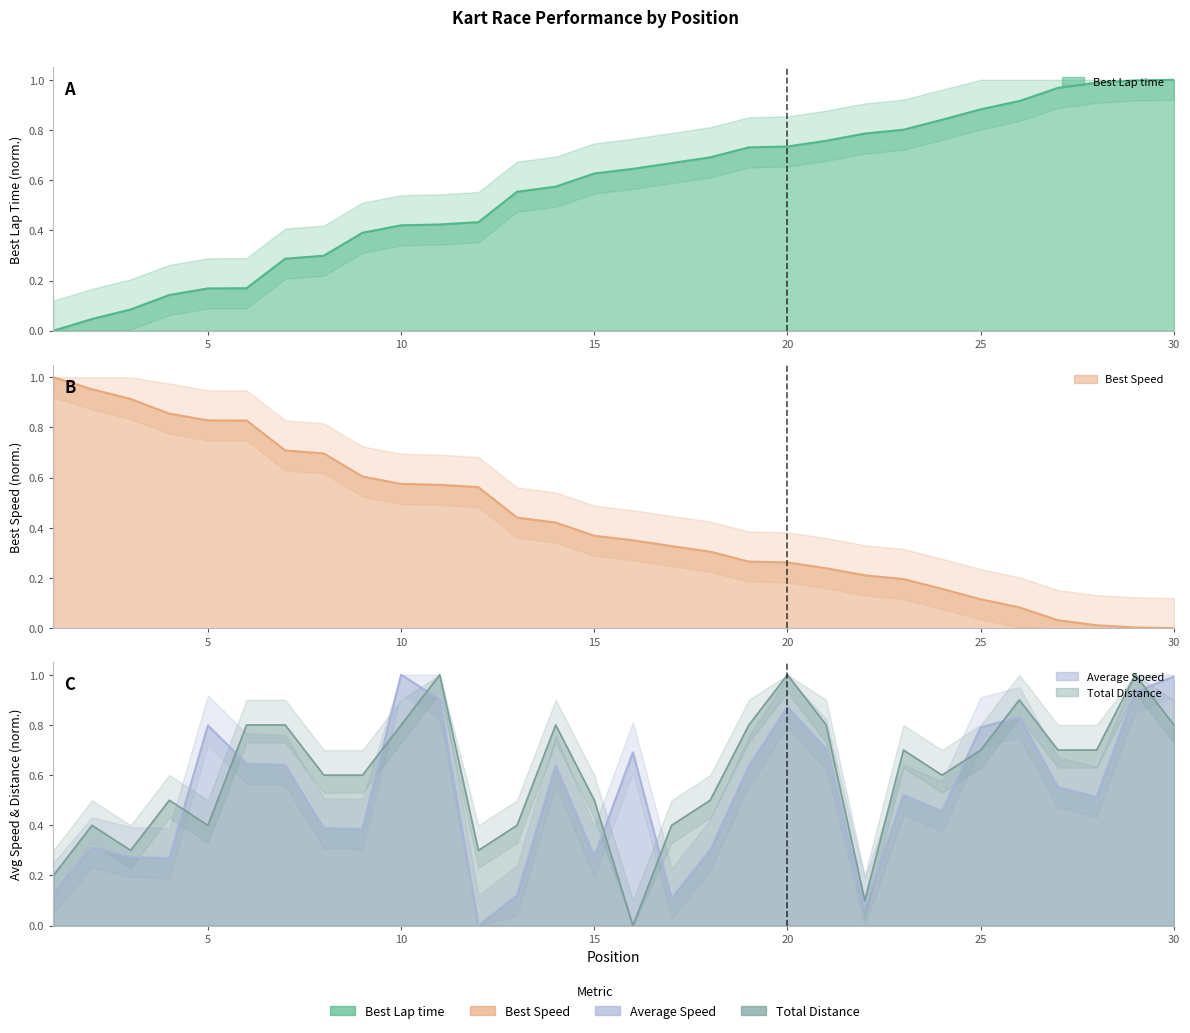

List the series in order of their overall mean, lowest first.

Best Speed, Average Speed, Best Lap time, Total Distance